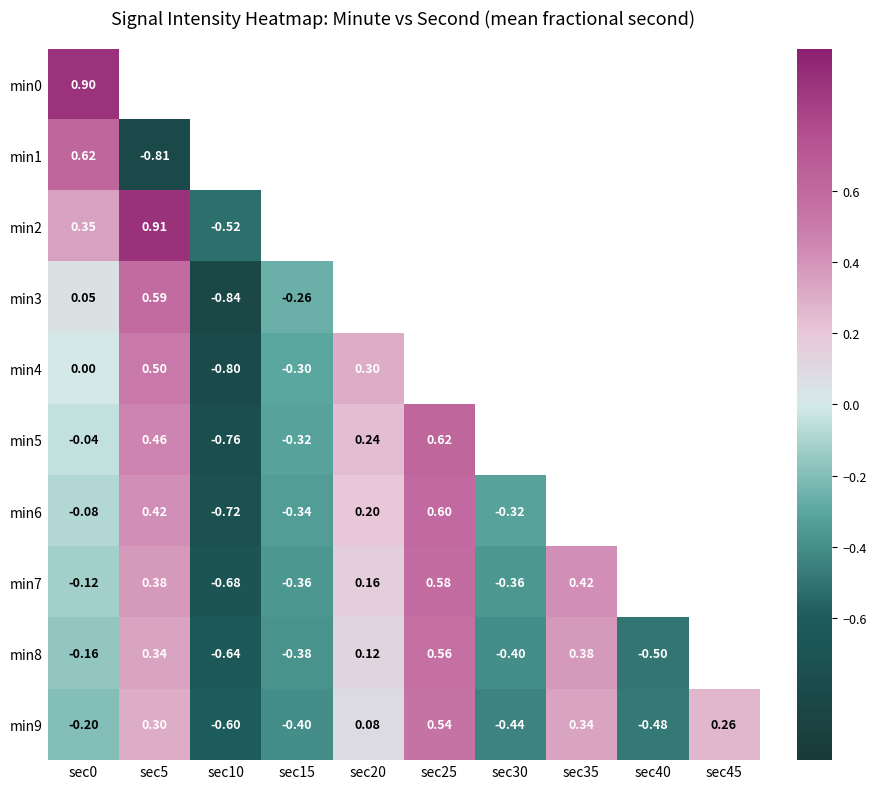

At which label does min2 reach its minimum?

sec10